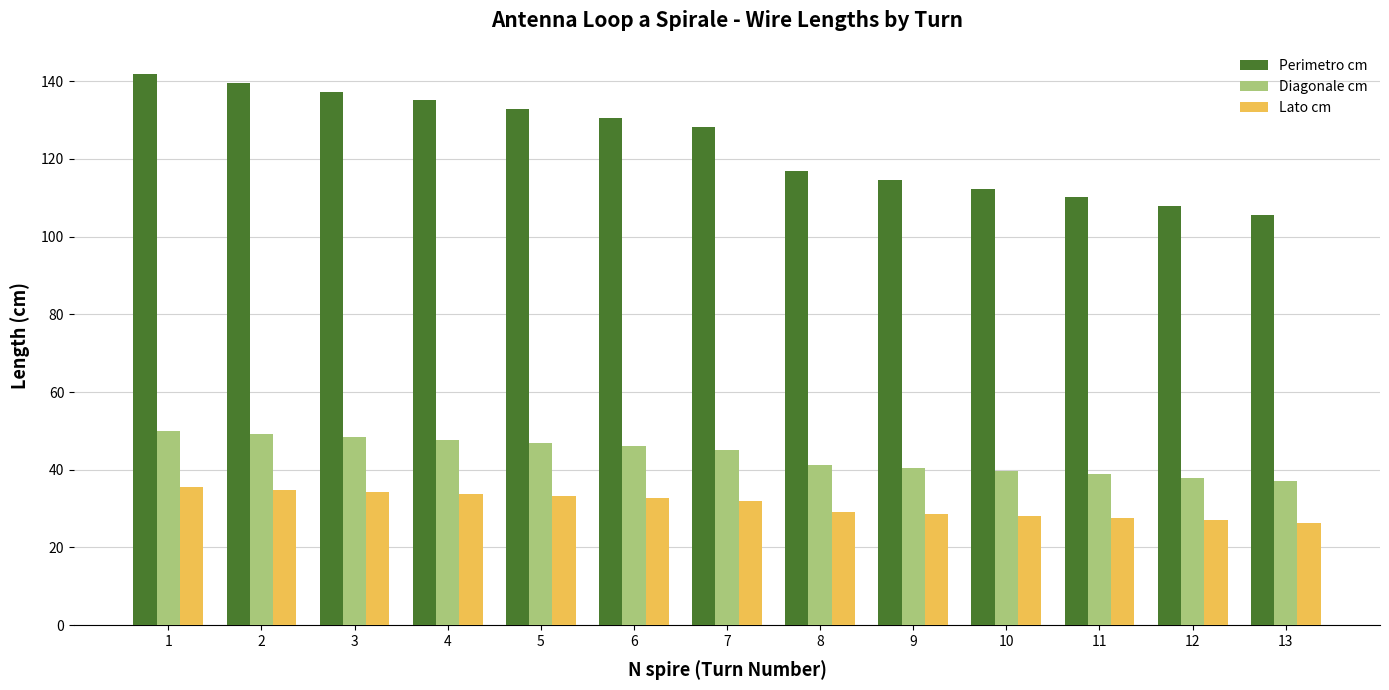

At how many categories does at least one series exceed 90?

13